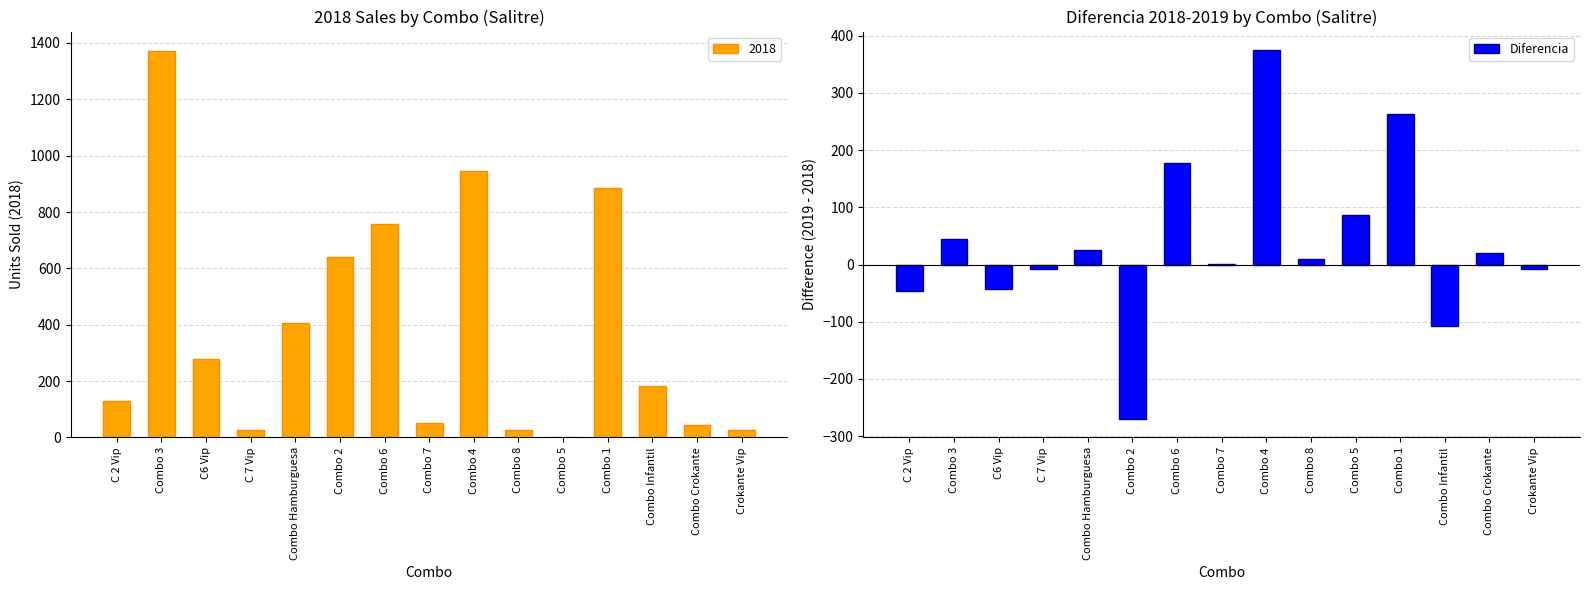

What is the approximate value at Combo Infantil, to the nearest 100?

-100